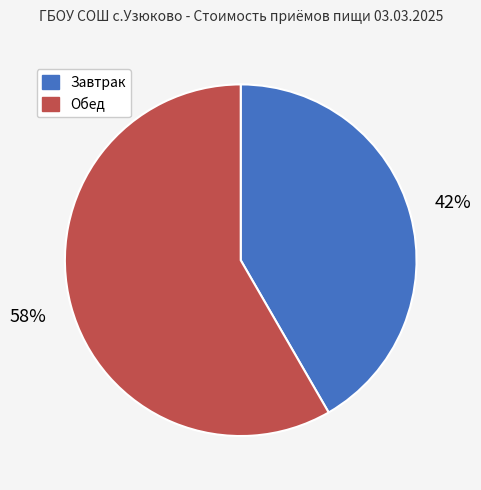

What is the ratio of the value at Завтрак to the value at Обед?

0.7